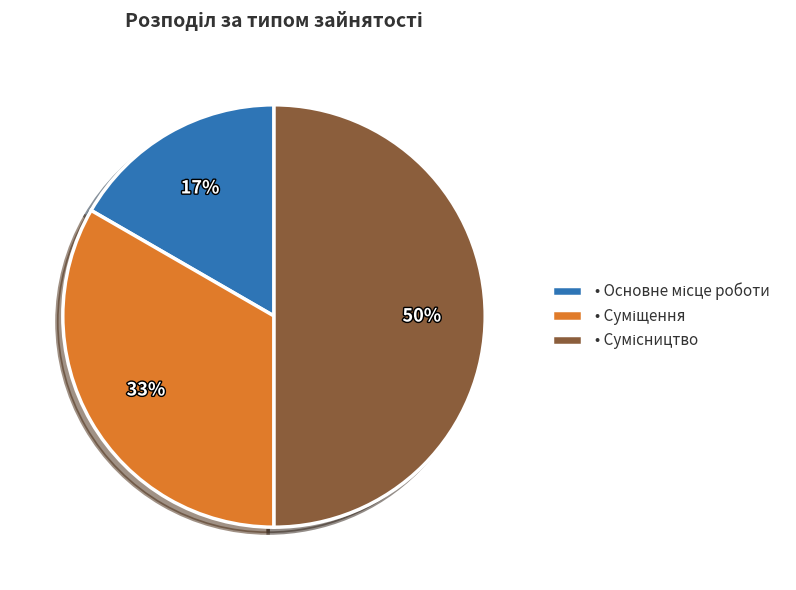

To the nearest percent, what is the average slice percentage?

33%